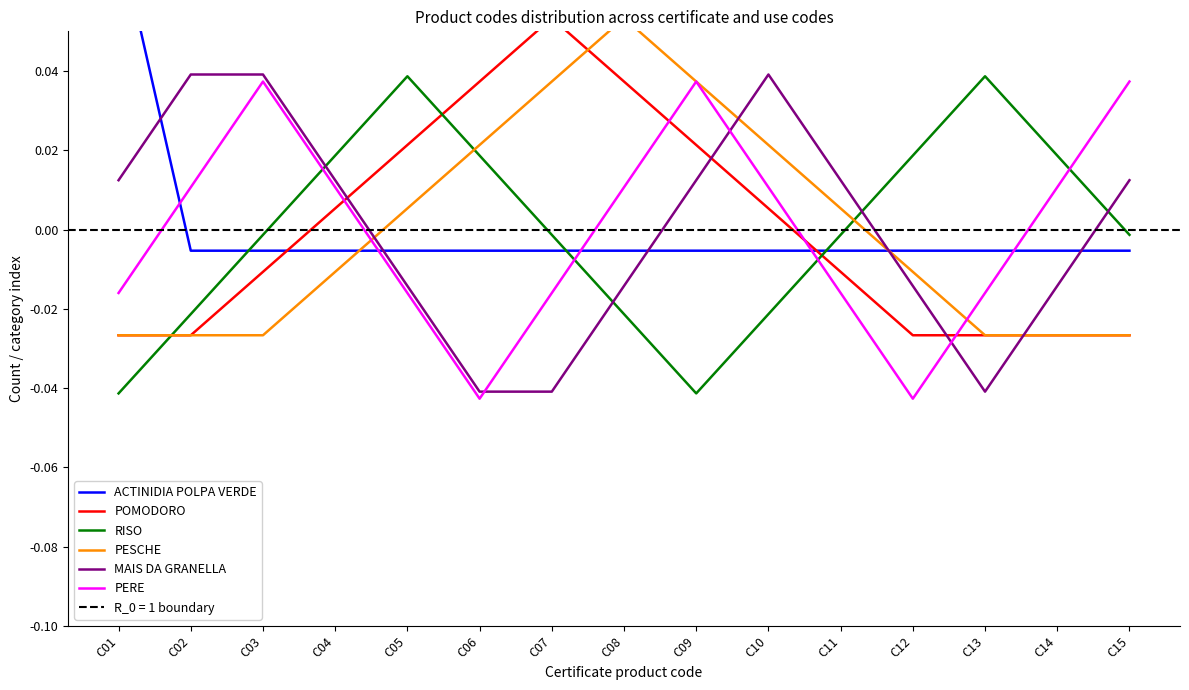

True or false: POMODORO and PERE cross at least once.

True